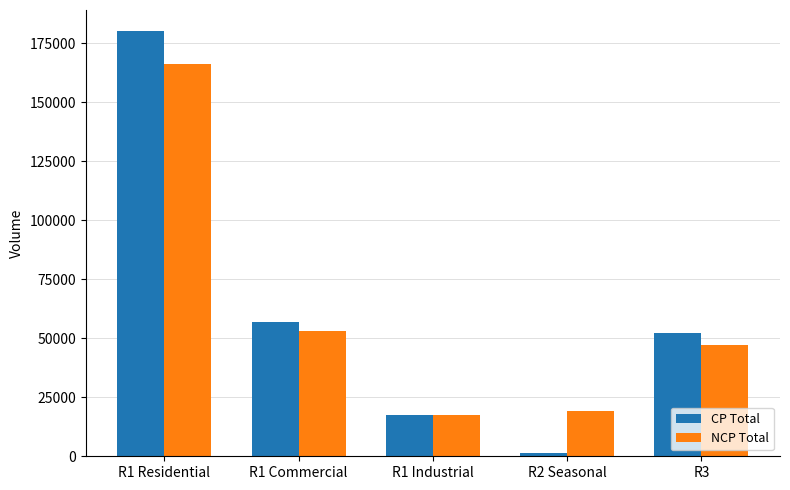

At which category is the sum across all series the highest?

R1 Residential